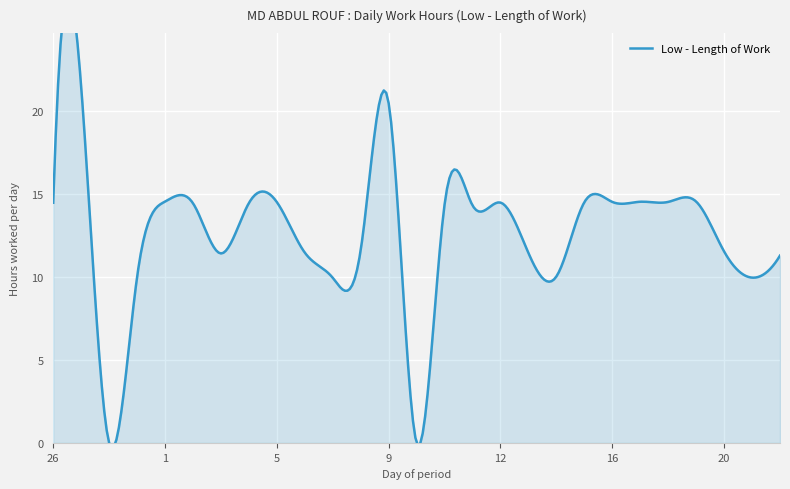

The value at 2 is 14.5. True or false?

True